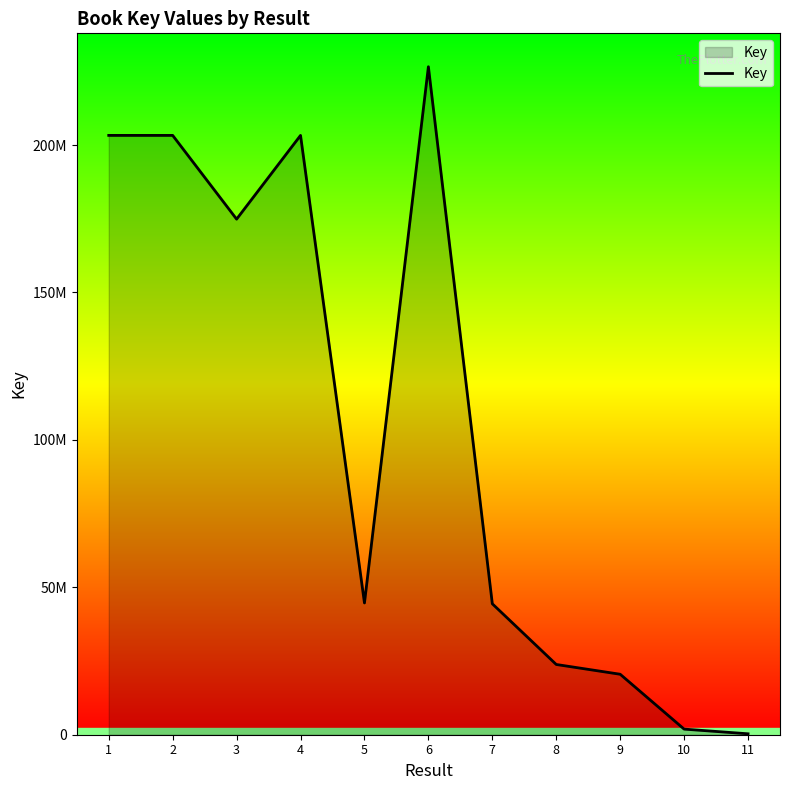

At which category does the chart reach its peak across all series?

6